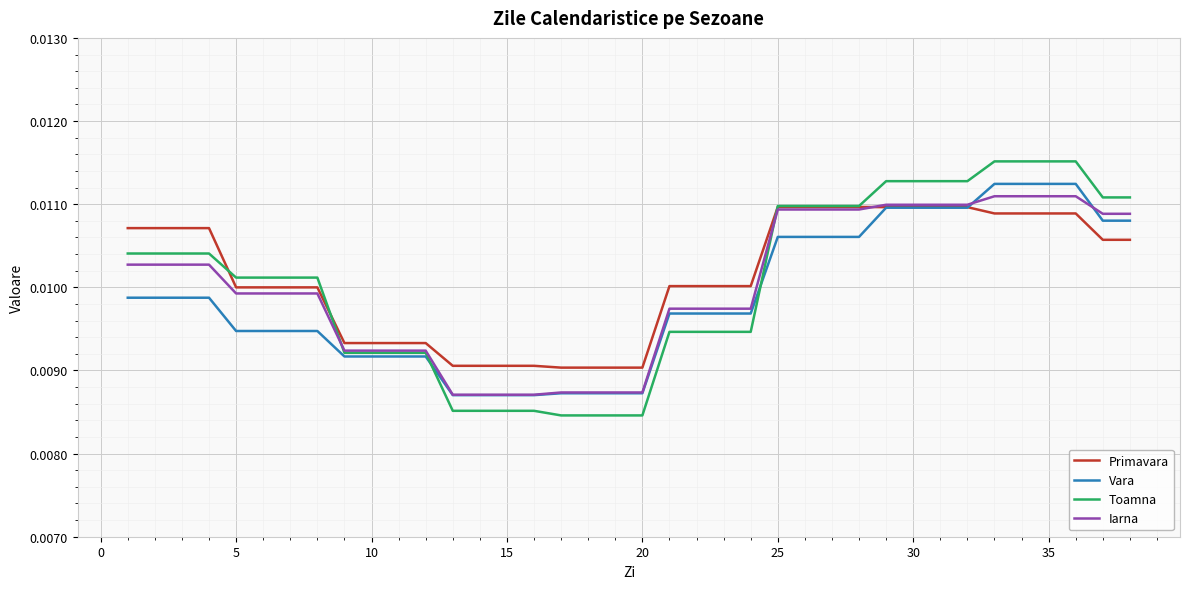

Rank the series by their average value, from lowest to highest.

Vara, Iarna, Toamna, Primavara